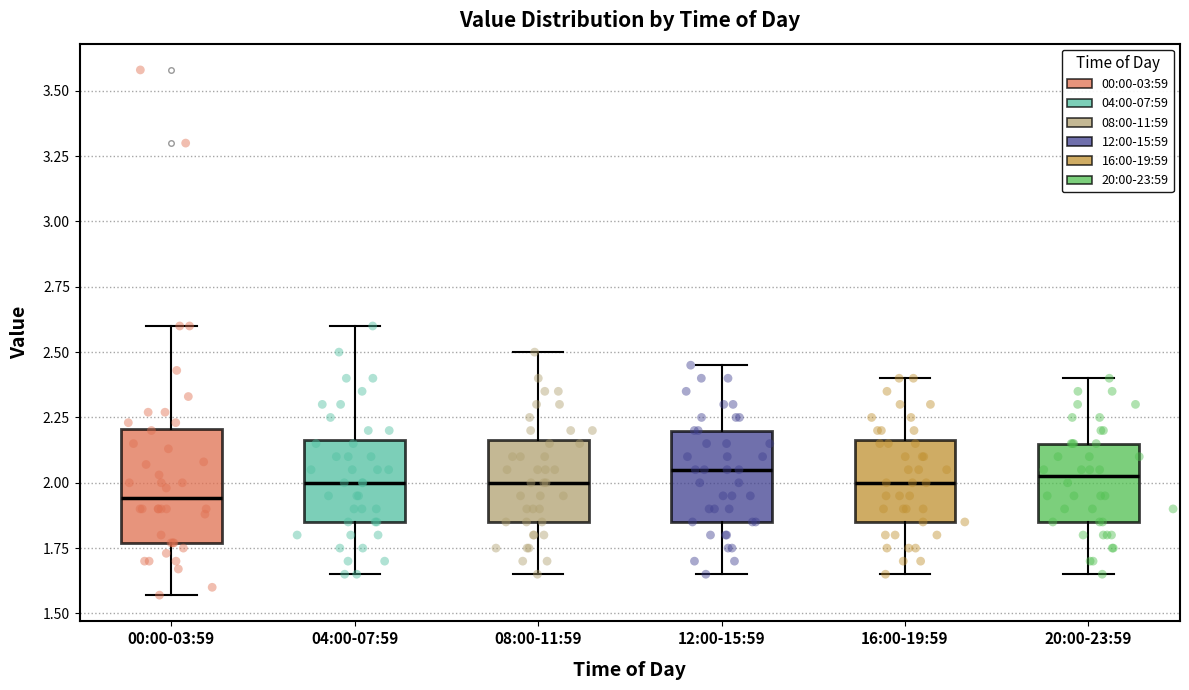

Reading left to right, transcribe this box plot: for each box, give where its median line is, the range the box spans, and where its two whiskers end, as read against the y-axis. The values are not printed on the chart, so give them approximately, as read against the axis.

00:00-03:59: median 1.95, box 1.75 to 2.20, whiskers 1.55 to 2.60
04:00-07:59: median 2.00, box 1.85 to 2.15, whiskers 1.65 to 2.60
08:00-11:59: median 2.00, box 1.85 to 2.15, whiskers 1.65 to 2.50
12:00-15:59: median 2.05, box 1.85 to 2.20, whiskers 1.65 to 2.45
16:00-19:59: median 2.00, box 1.85 to 2.15, whiskers 1.65 to 2.40
20:00-23:59: median 2.05, box 1.85 to 2.15, whiskers 1.65 to 2.40